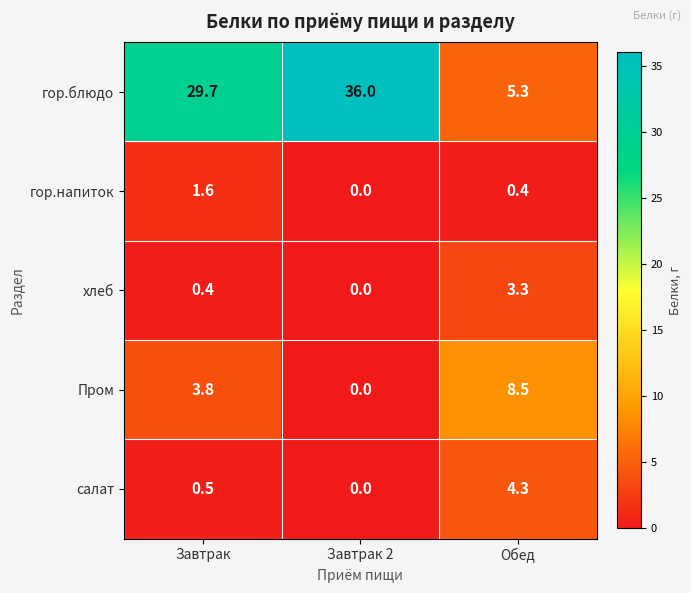

What is the maximum value for гор.блюдо?

36.0